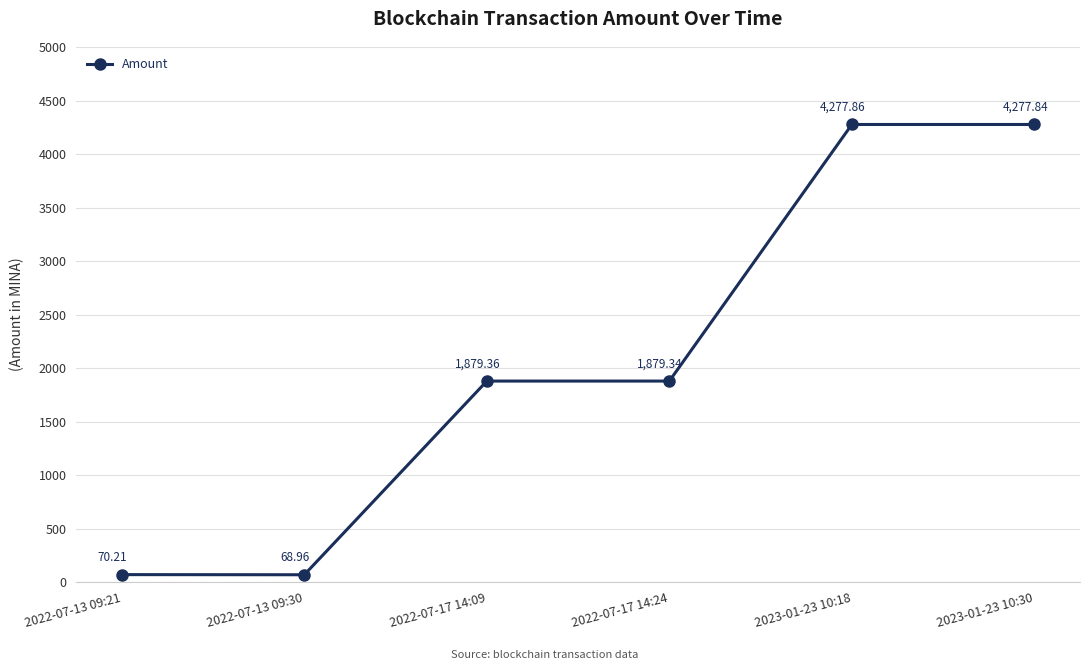

What is the approximate value at 2022-07-13 09:21?

70.2